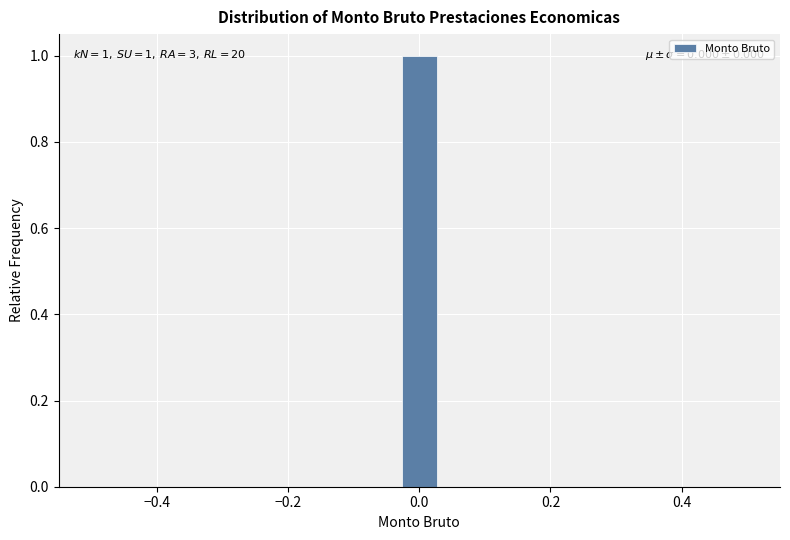

Read against the x-axis, roughly where is the centre of the tallest bar?

0.00